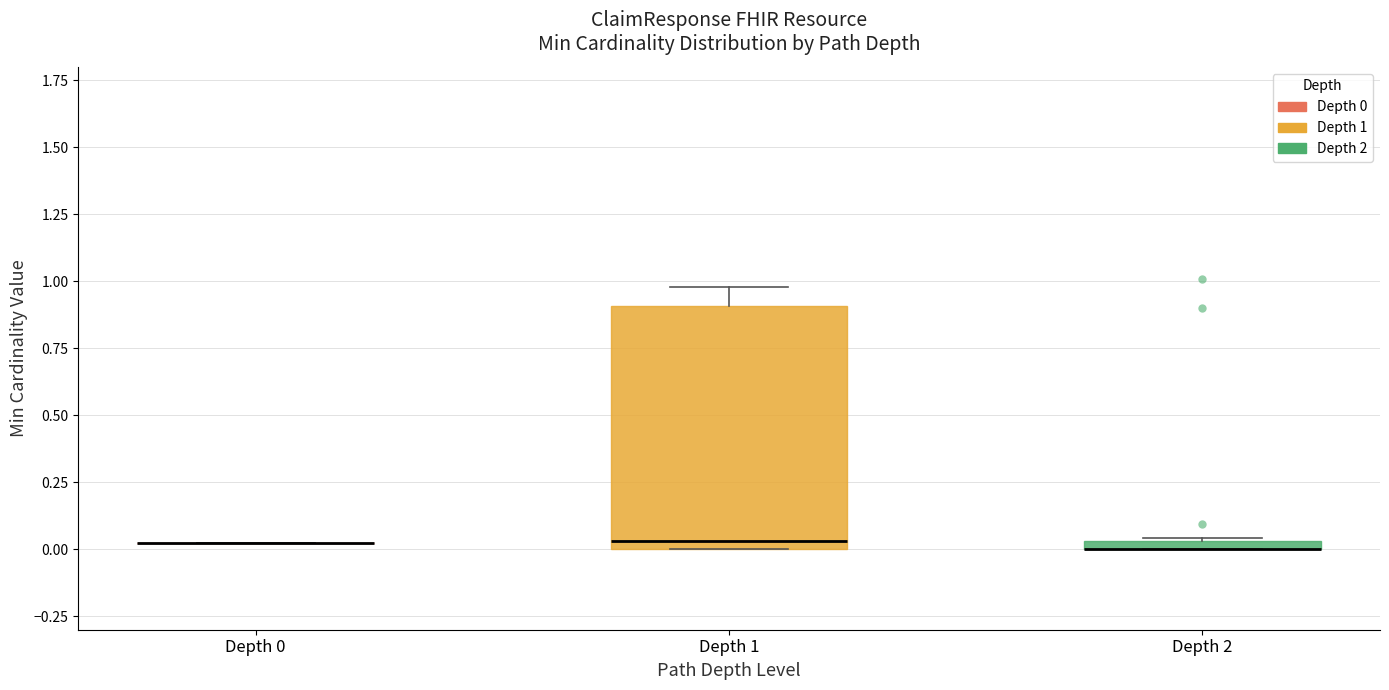

Where is the upper edge of the box for Depth 2 on the y-axis? The values are not printed on the chart, so give them approximately, as read against the axis.

0.05